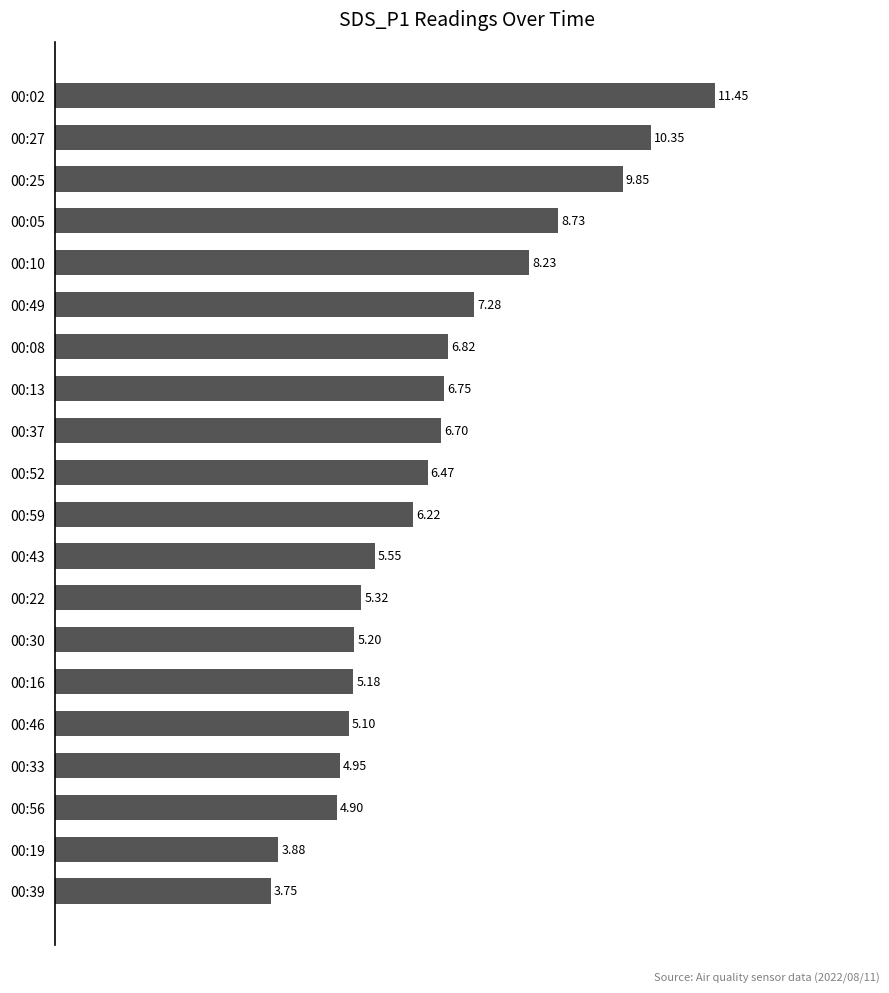

List the labels in order of value, smallest first.

00:39, 00:19, 00:56, 00:33, 00:46, 00:16, 00:30, 00:22, 00:43, 00:59, 00:52, 00:37, 00:13, 00:08, 00:49, 00:10, 00:05, 00:25, 00:27, 00:02